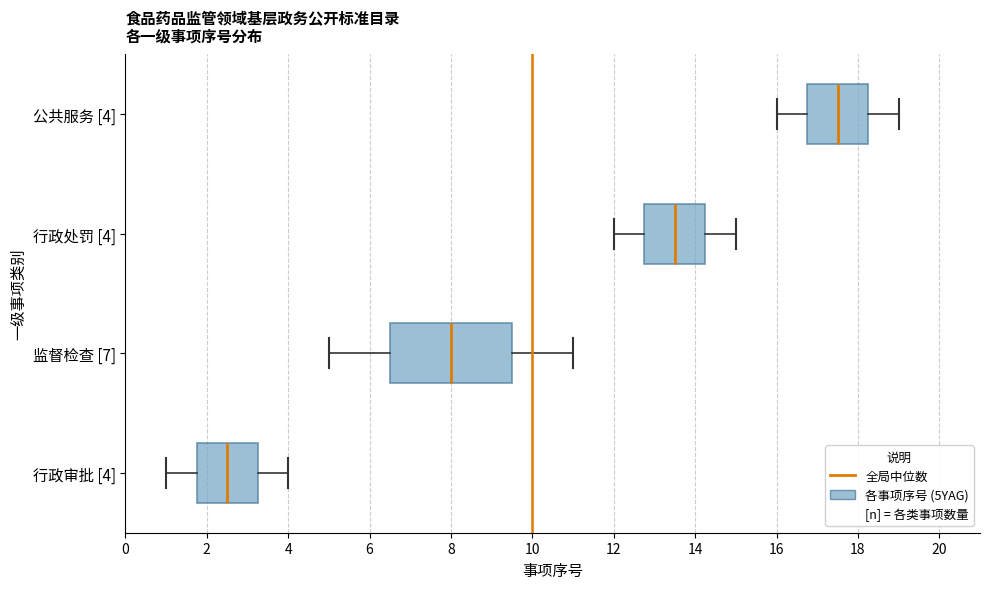

Where is the right edge of the box for 公共服务 [4] on the x-axis? The values are not printed on the chart, so give them approximately, as read against the axis.

18.2